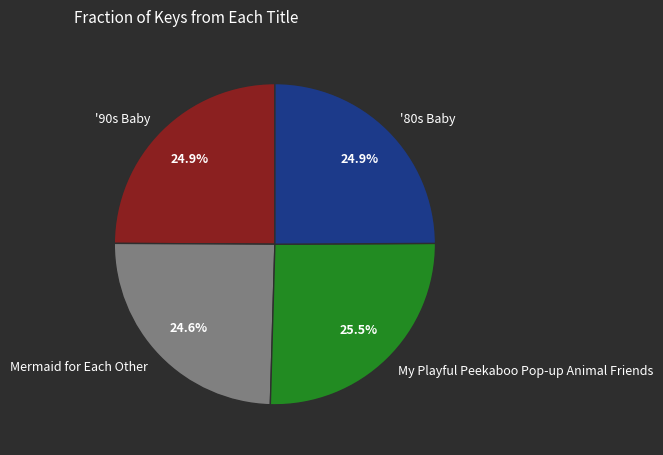

Which category has the biggest portion of the pie?

My Playful Peekaboo Pop-up Animal Friends